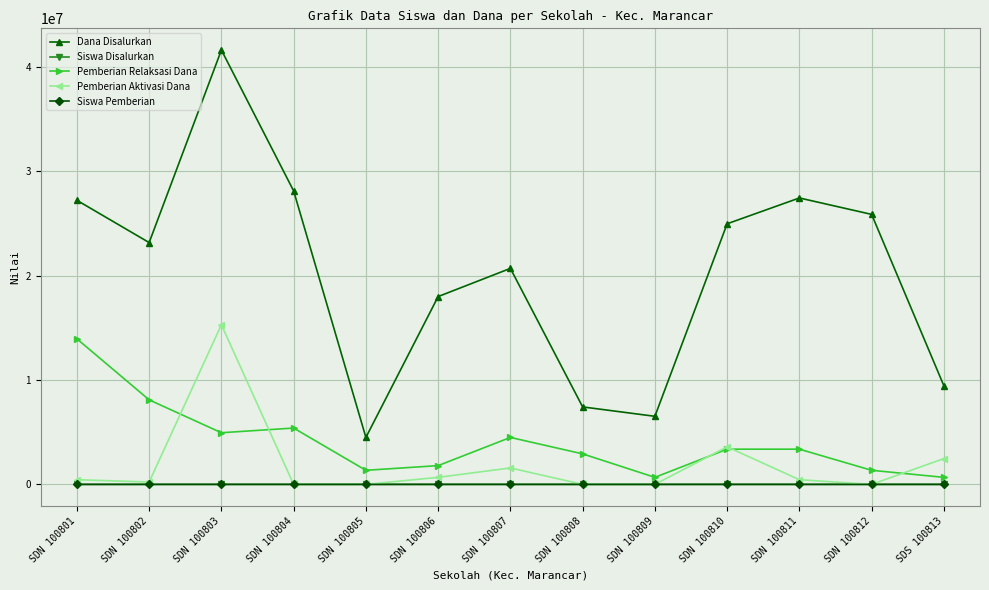

True or false: Dana Disalurkan and Pemberian Aktivasi Dana intersect in this chart.

False